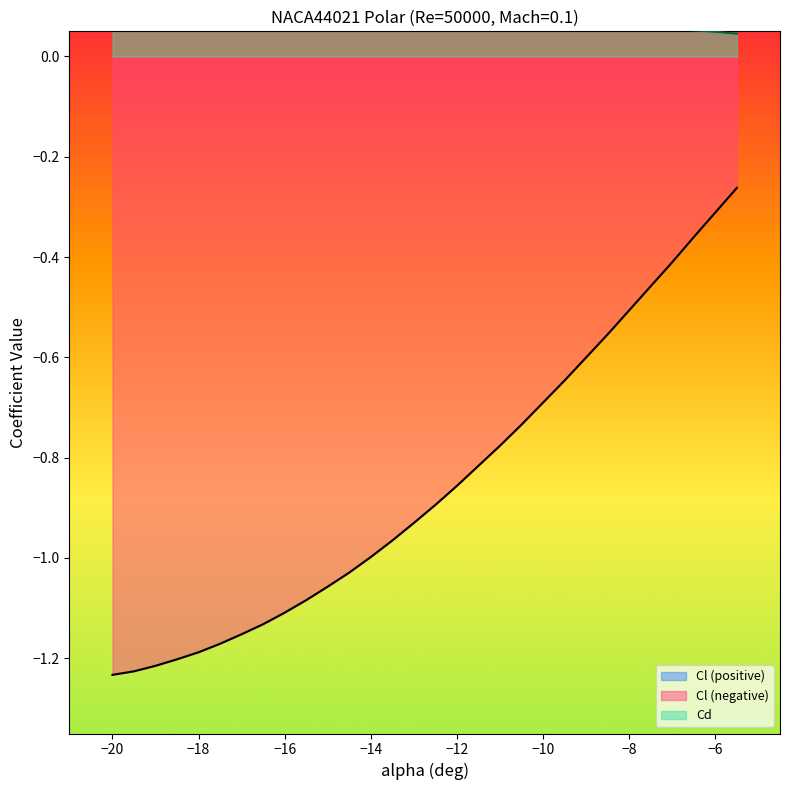

What is the sum of all Cd values?

3.6